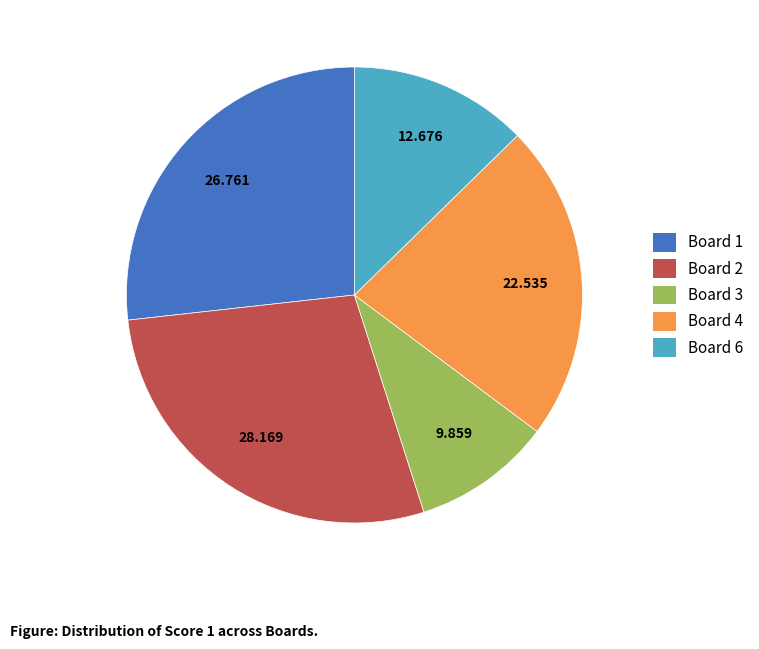

Do Board 1 and Board 2 together represent more than half of the pie?

Yes